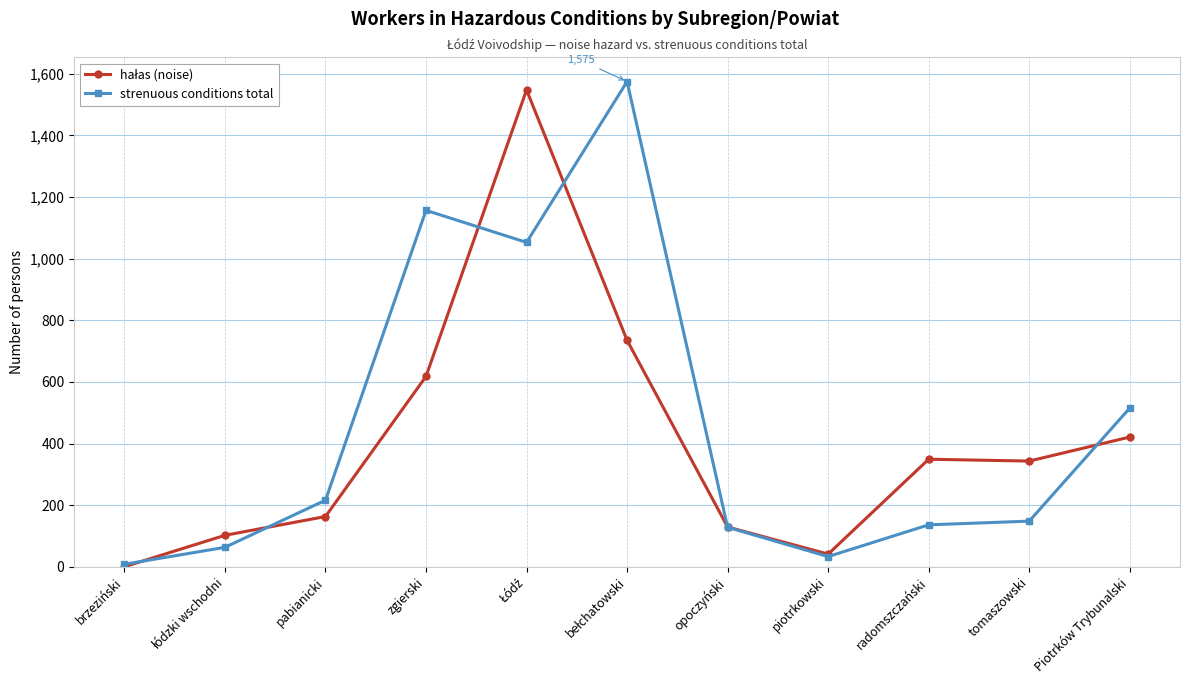

What is the label of the 11th point from the right?

brzeziński